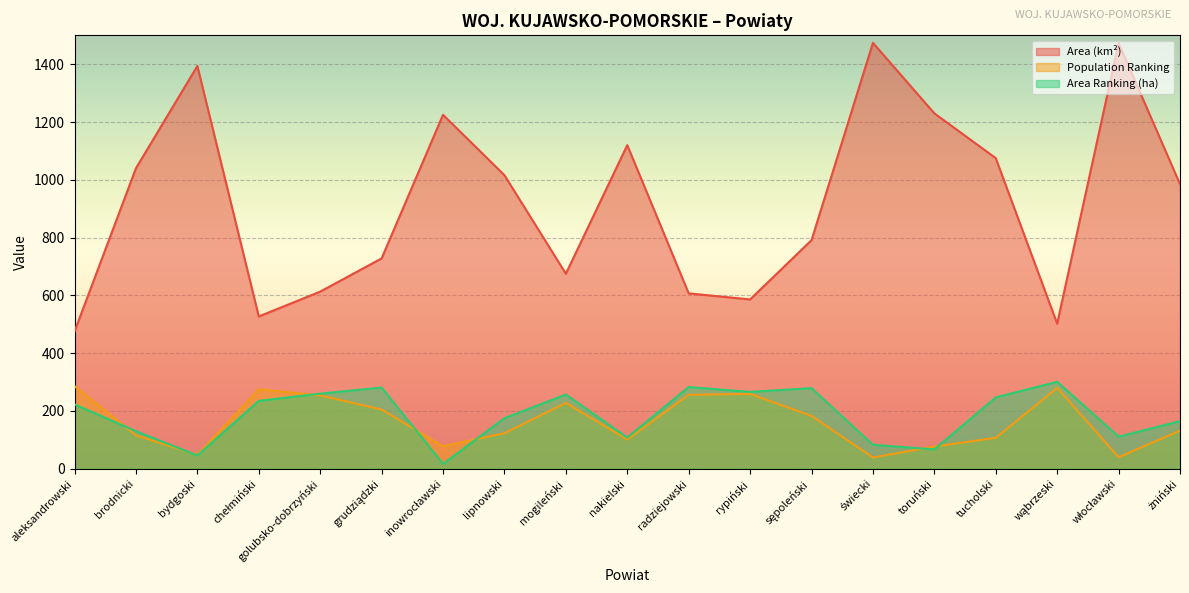

Count the number of categories in the chart.

19